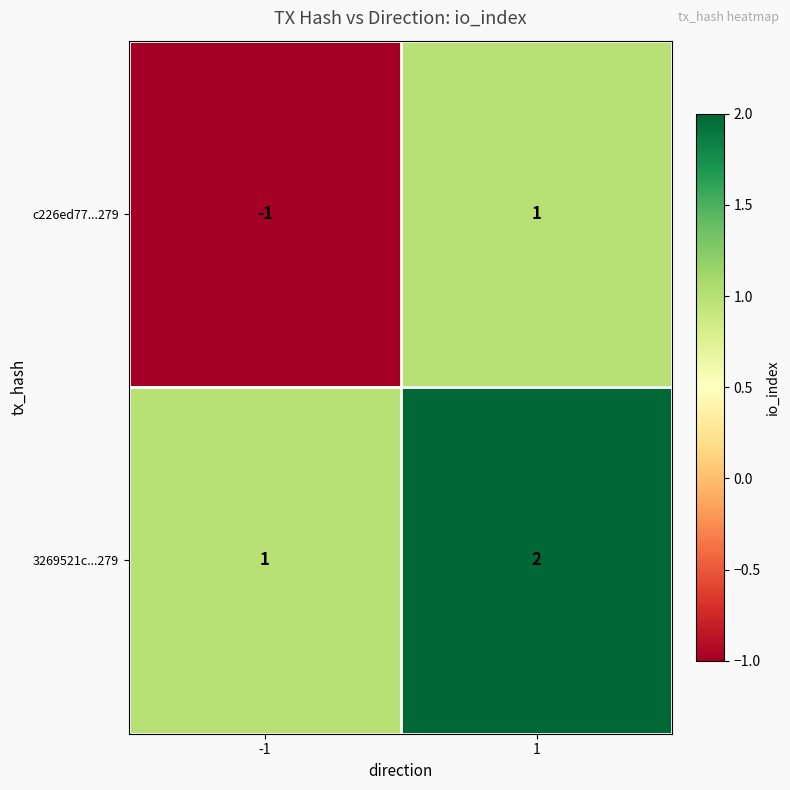

Which series changed the most between -1 and 1?

c226ed77...279